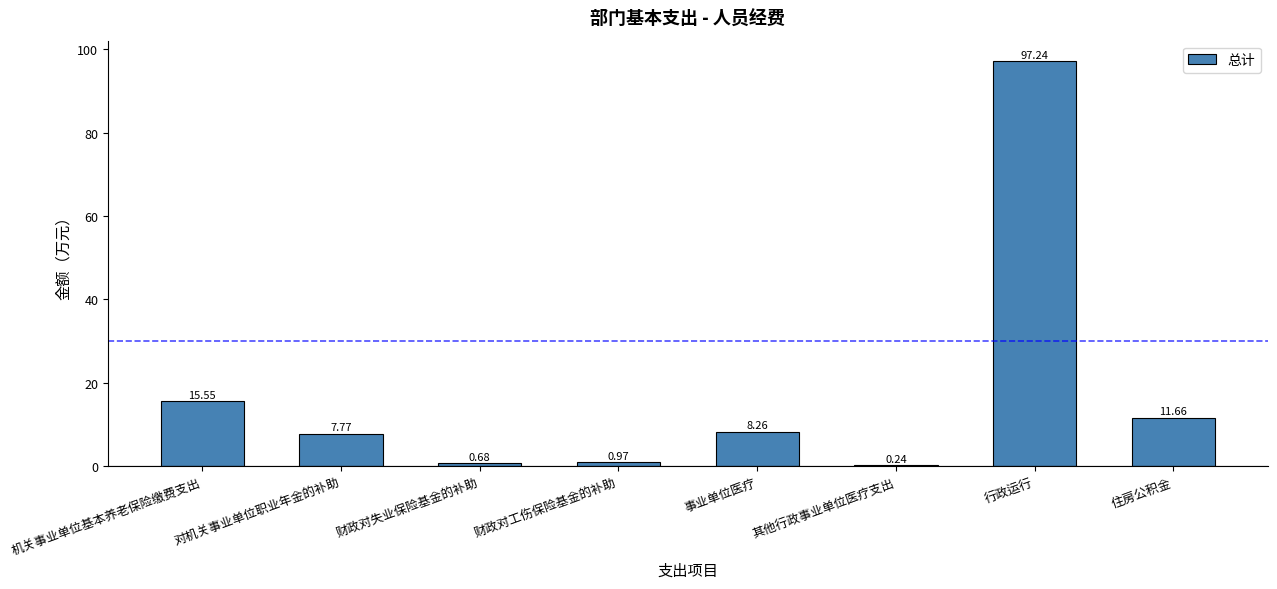

Where is the data nearest to the value 48?

机关事业单位基本养老保险缴费支出